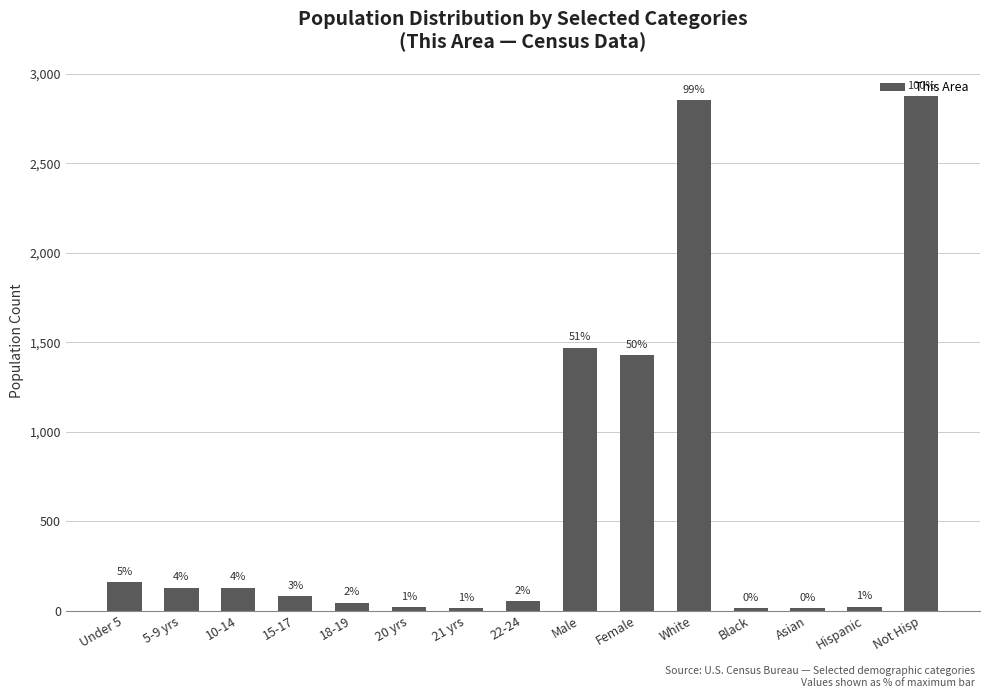

Which category has the highest value across all series?

Not Hisp